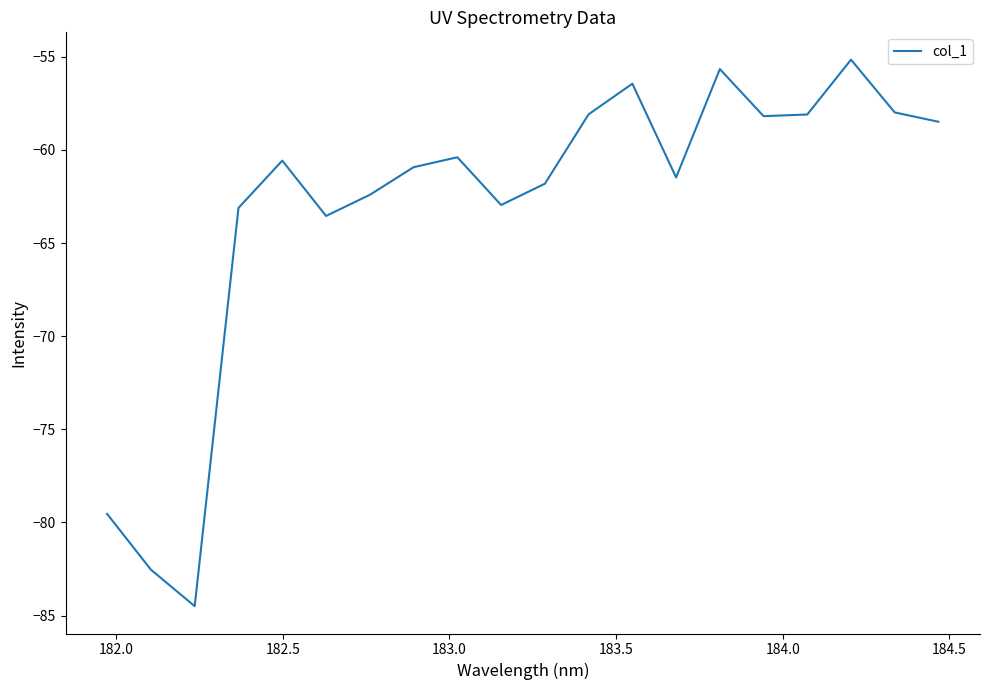

Does the chart display data point markers on the line(s)?

No